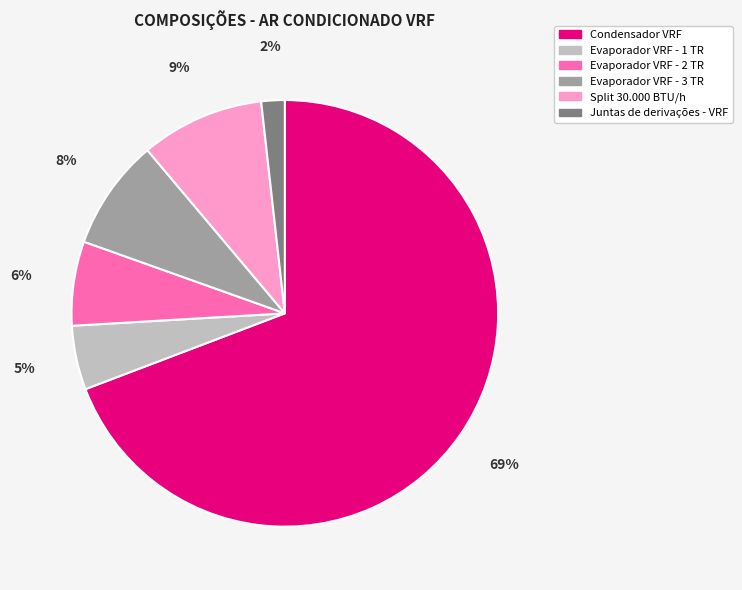

Count the number of slices in the pie.

6